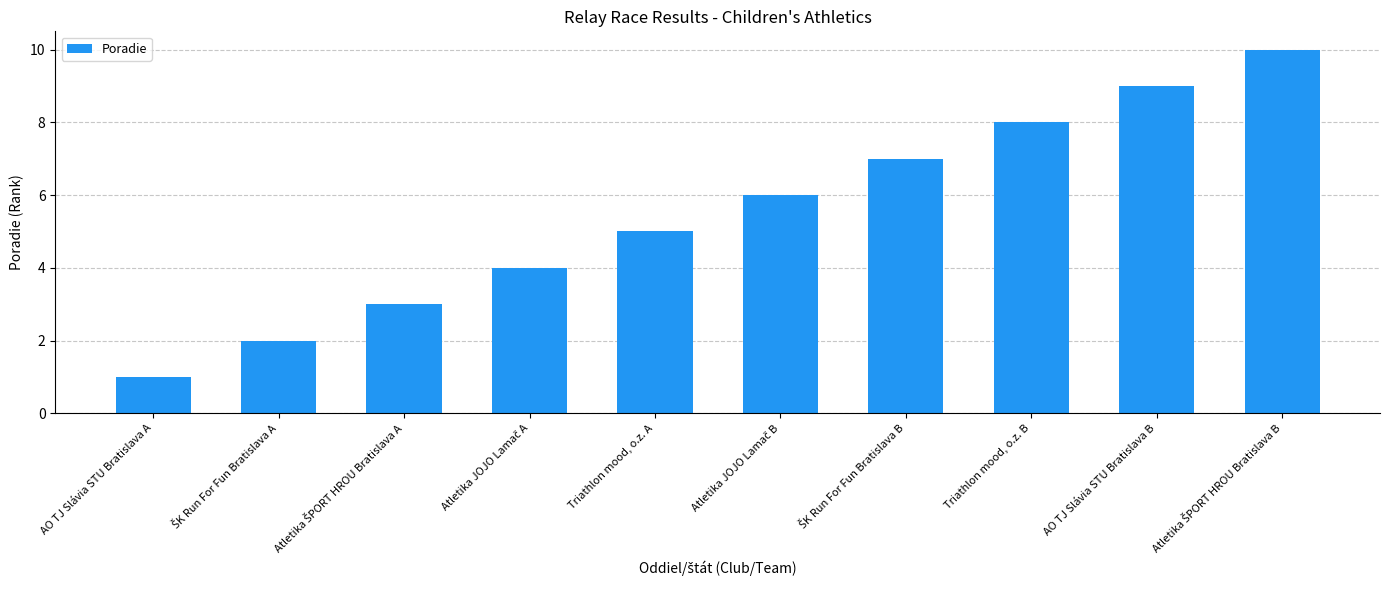

Is it true that the value at AO TJ Slávia STU Bratislava A is 1?

True